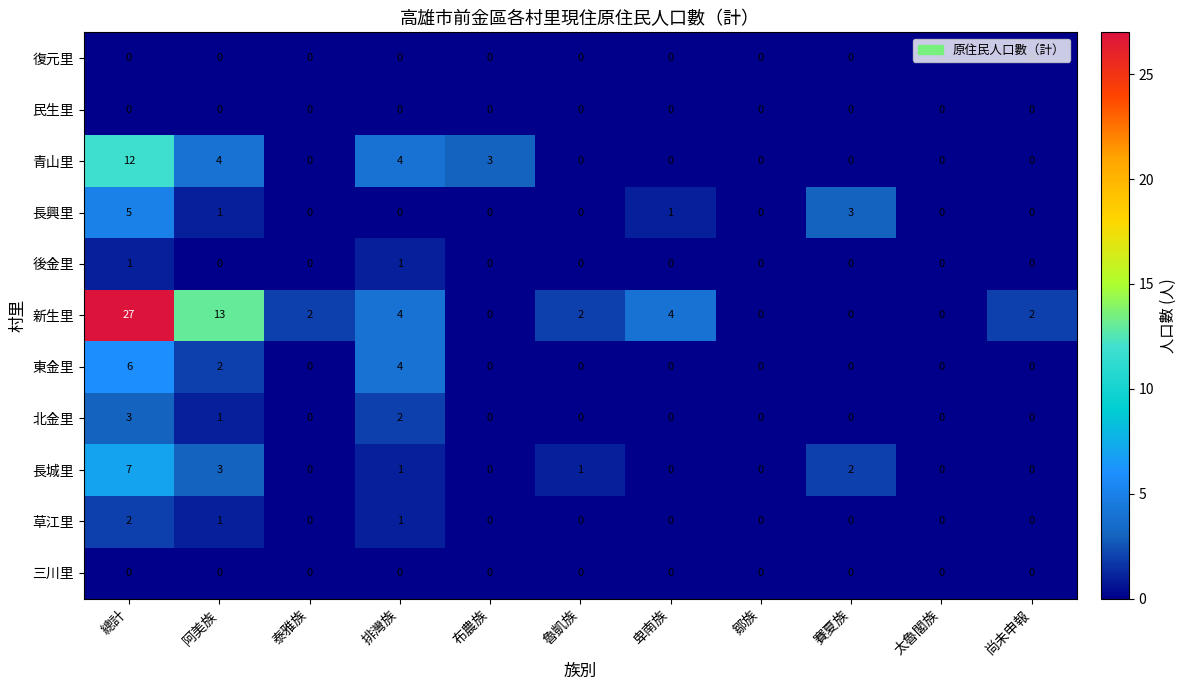

Which category has the highest value across all series?

總計